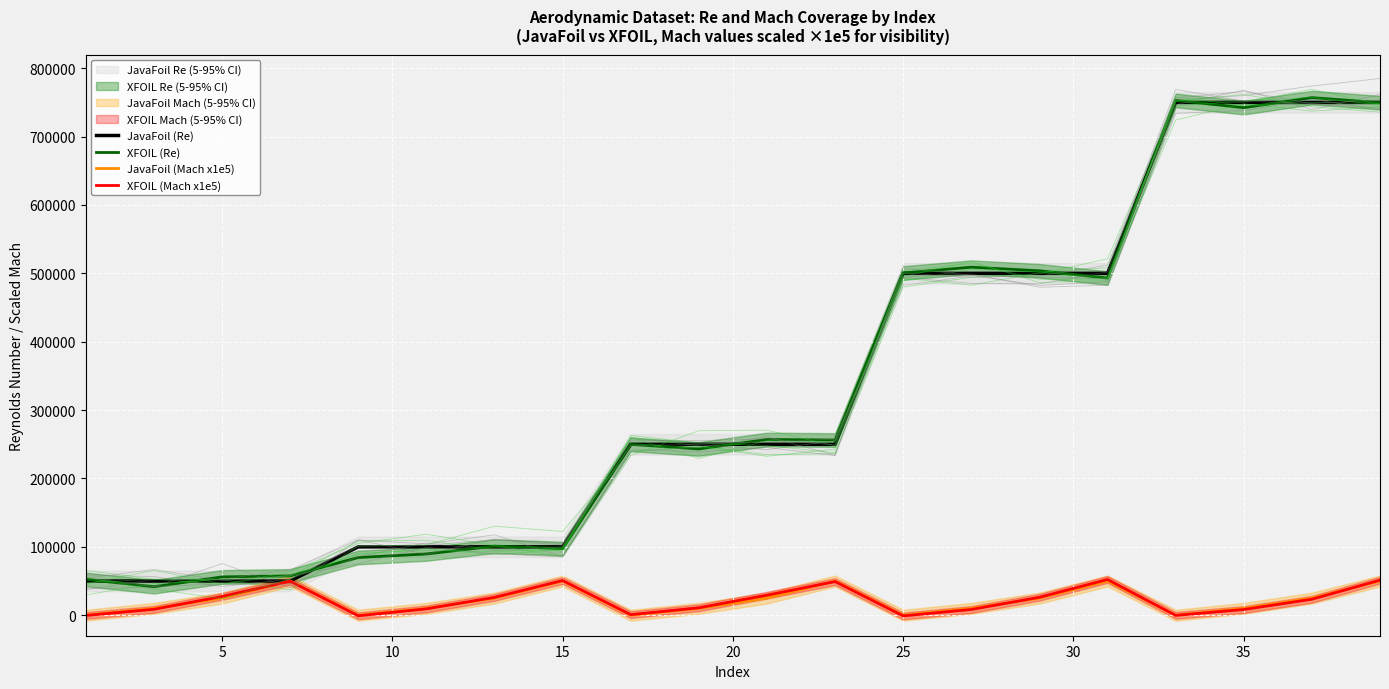

True or false: JavaFoil (Mach x1e5) has more than 0 interior local peaks.

True